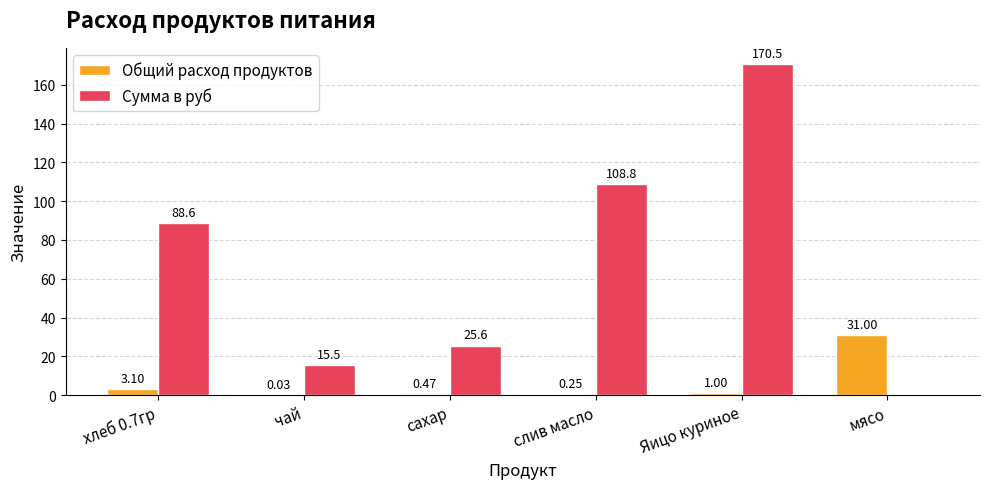

The Сумма в руб series shows -62.3 at мясо. True or false?

False